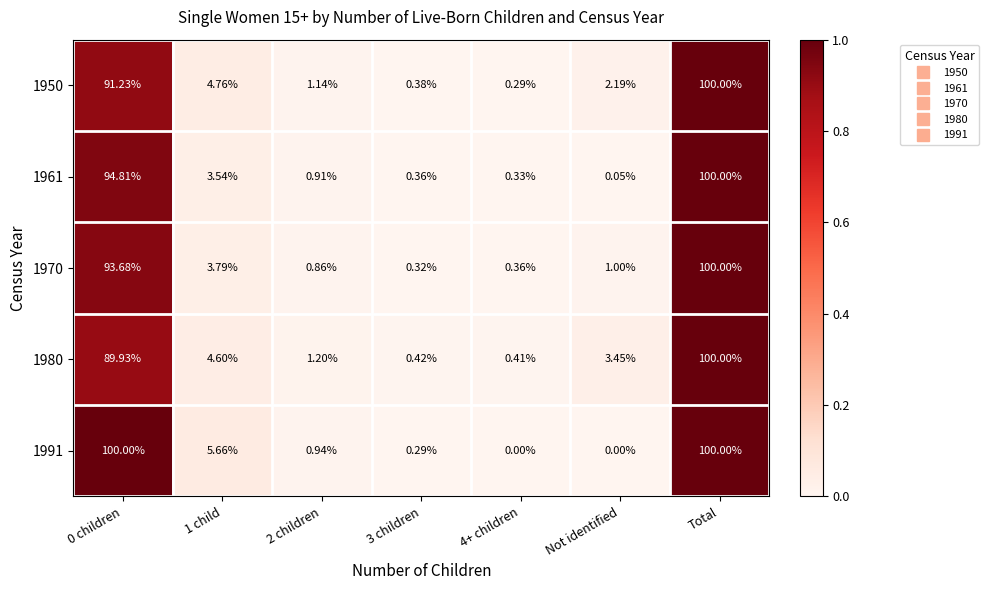

Is the value of 1950 at Not identified greater than the value of 1970 at 1 child?

No